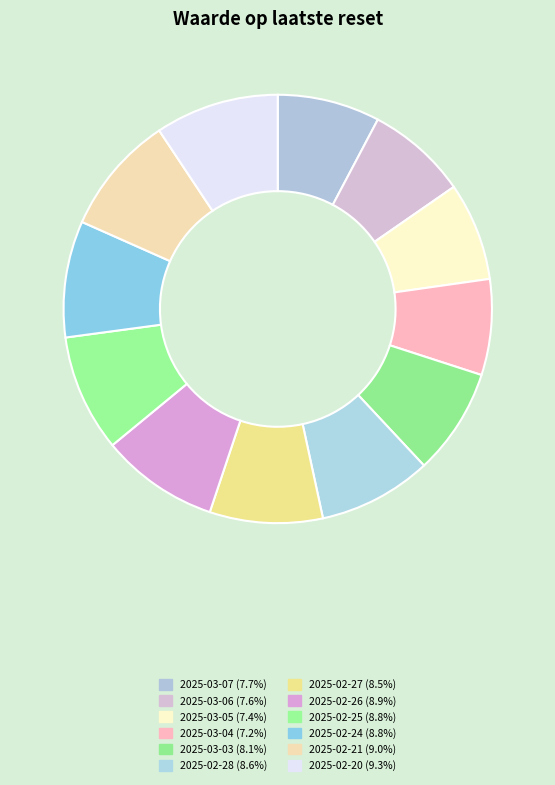

What is the largest slice in the pie chart?

2025-02-20